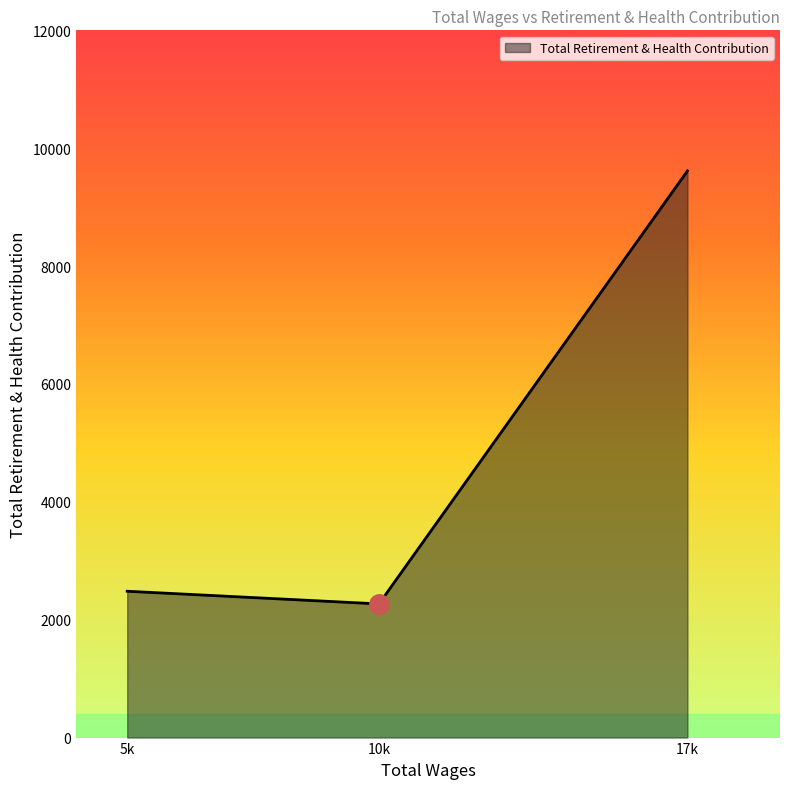

Reading left to right, what are all the values shown in this chart?

5k=2483	10k=2268	17k=9615